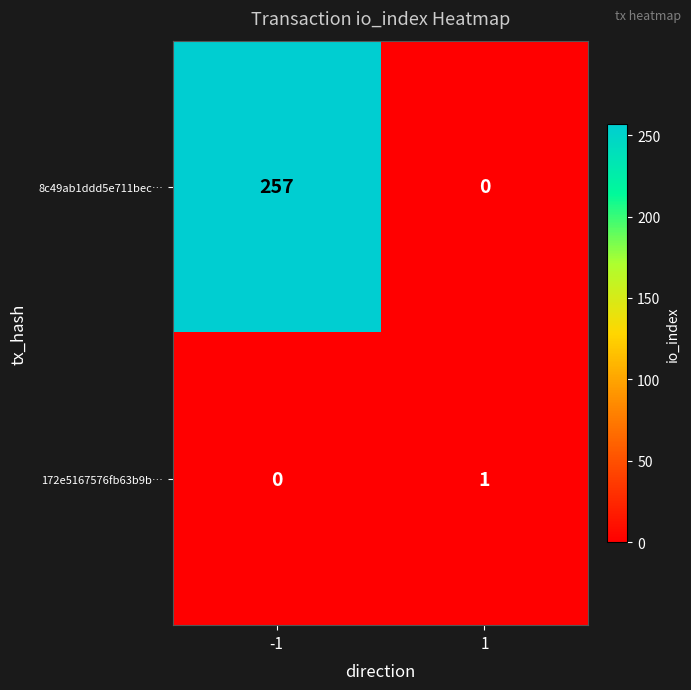

Which series has the largest total across all categories?

8c49ab1ddd5e711bec…